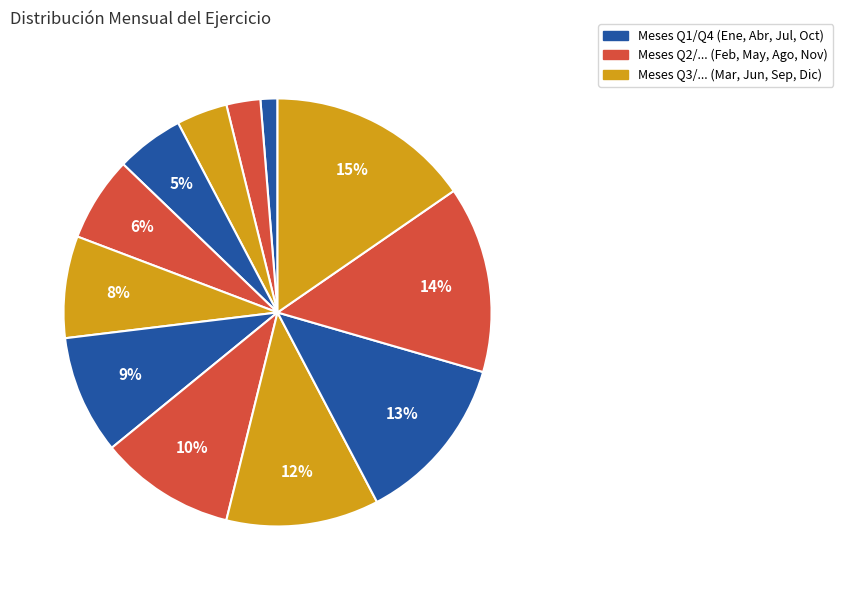

How many segments does this pie chart have?

12